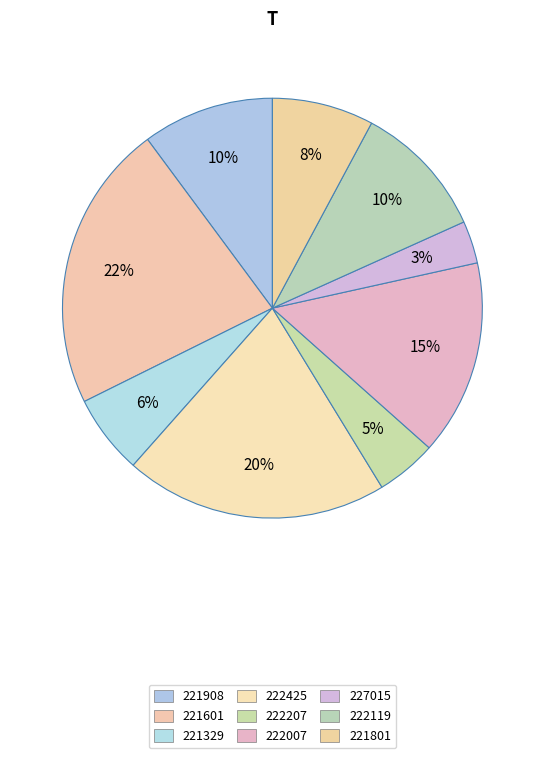

True or false: 222007 accounts for 3% of the total.

False